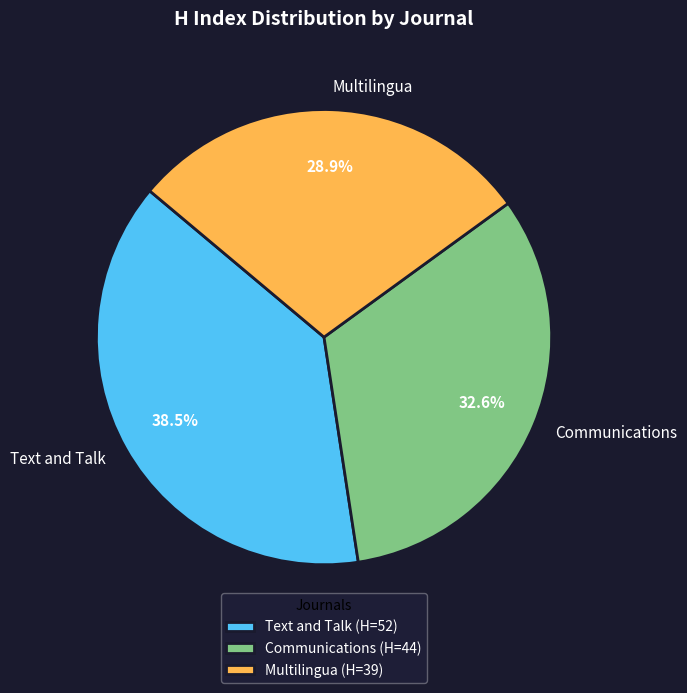

Does Communications account for over 50% of the chart?

No